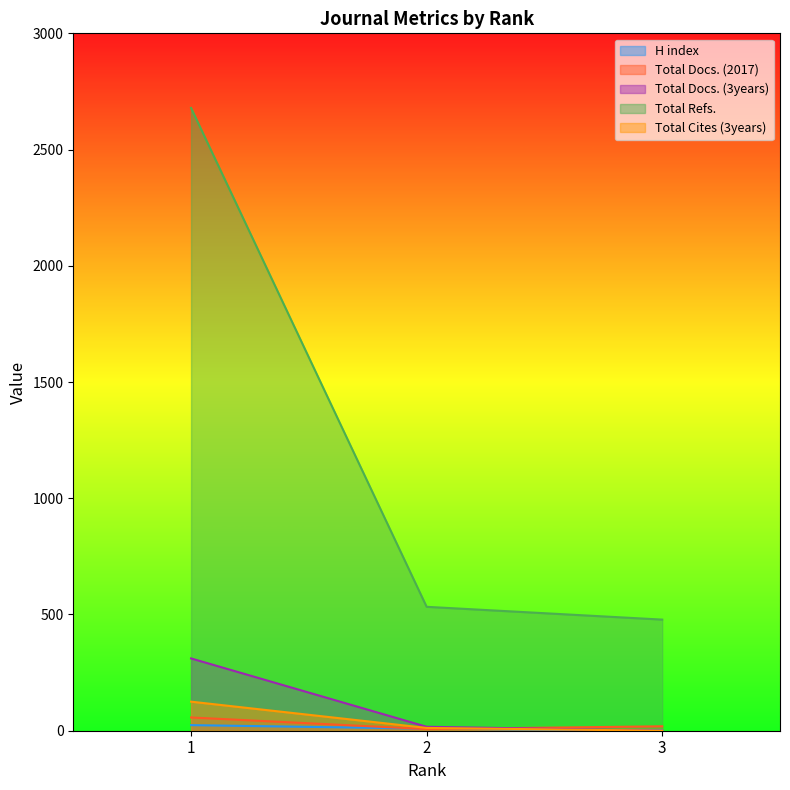

The Total Cites (3years) series shows 175 at 1. True or false?

False